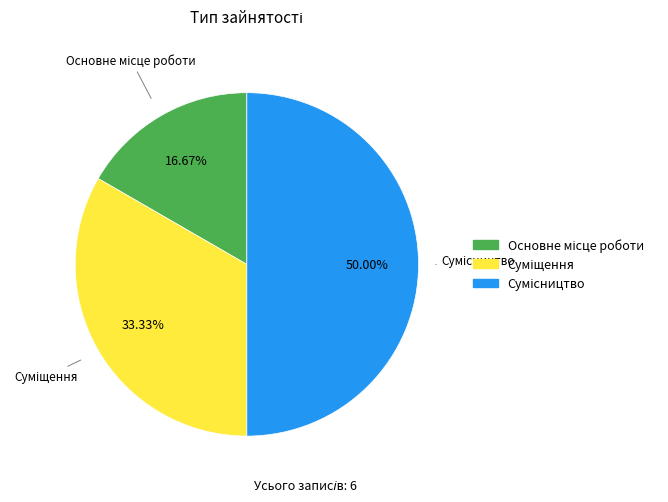

Does any single category account for the majority?

No